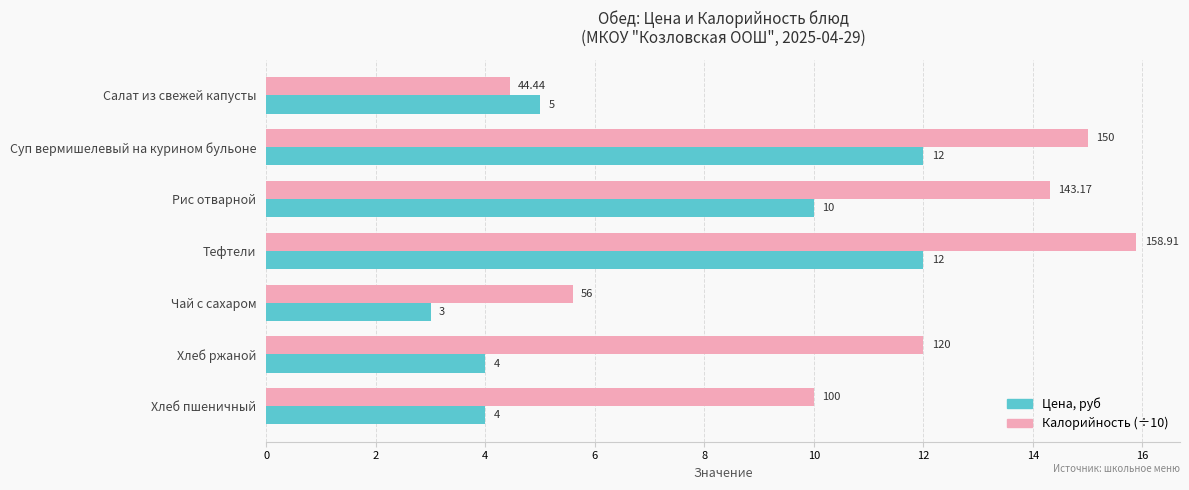

Between Хлеб ржаной and Хлеб пшеничный, which series saw the biggest shift?

Калорийность (÷10)